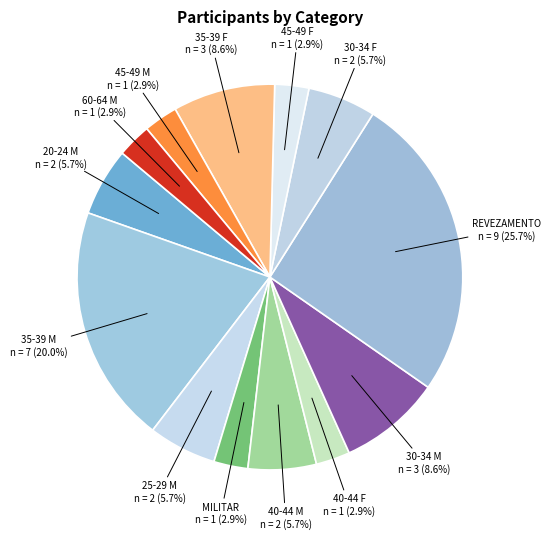

Does 35-39 M represent more than half of the total?

No